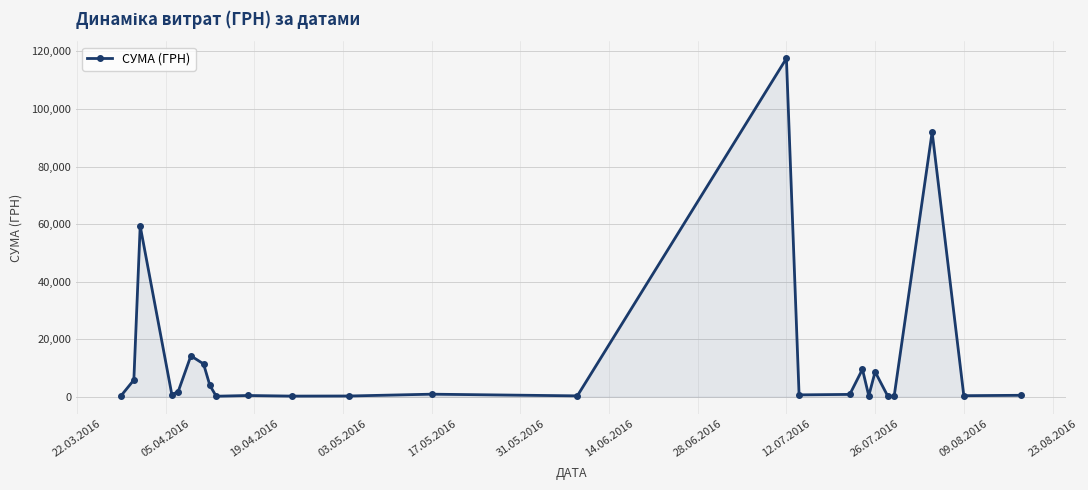

How many data points are less than 714?

12